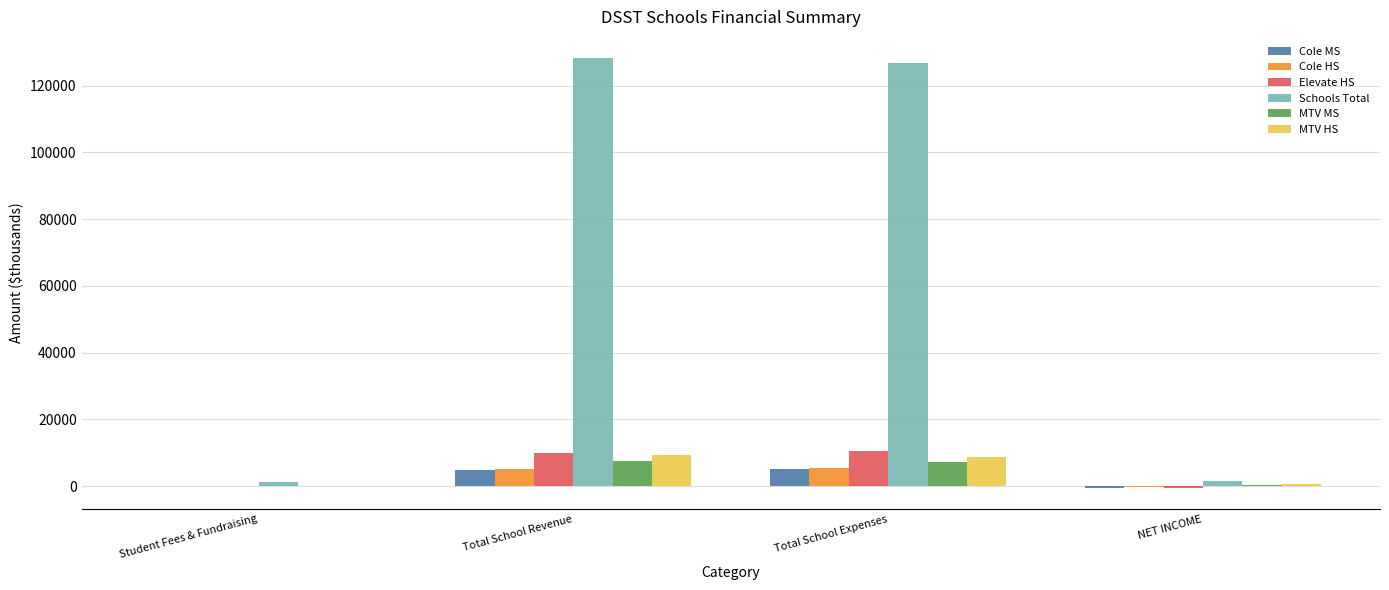

Which series has the largest total across all categories?

Schools Total